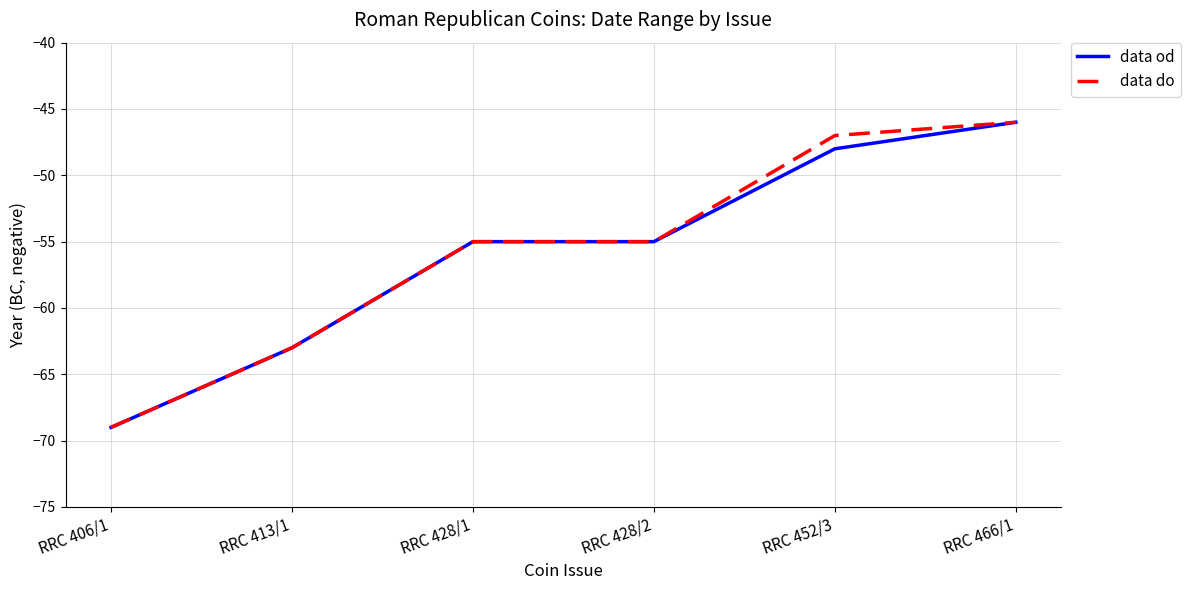

What is the sum of all data do values?

-335